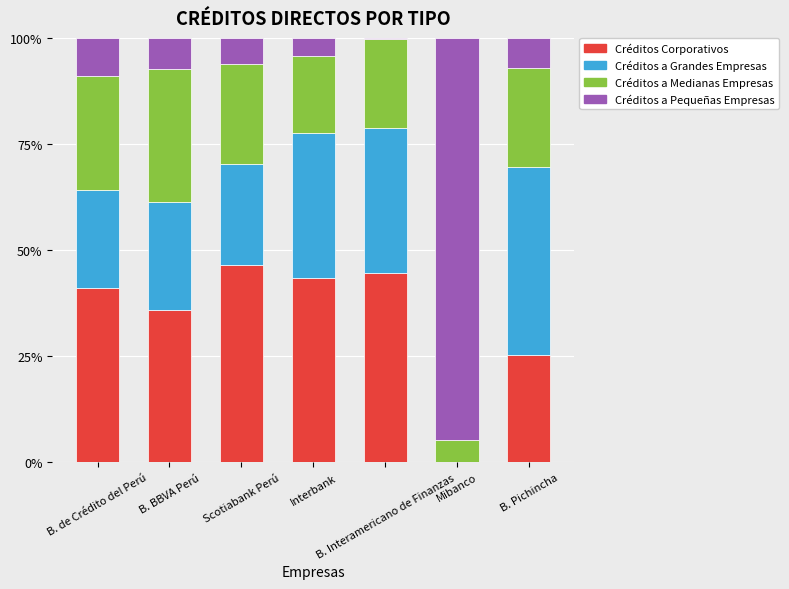

What is the total value across all series at B. Pichincha?

100.0